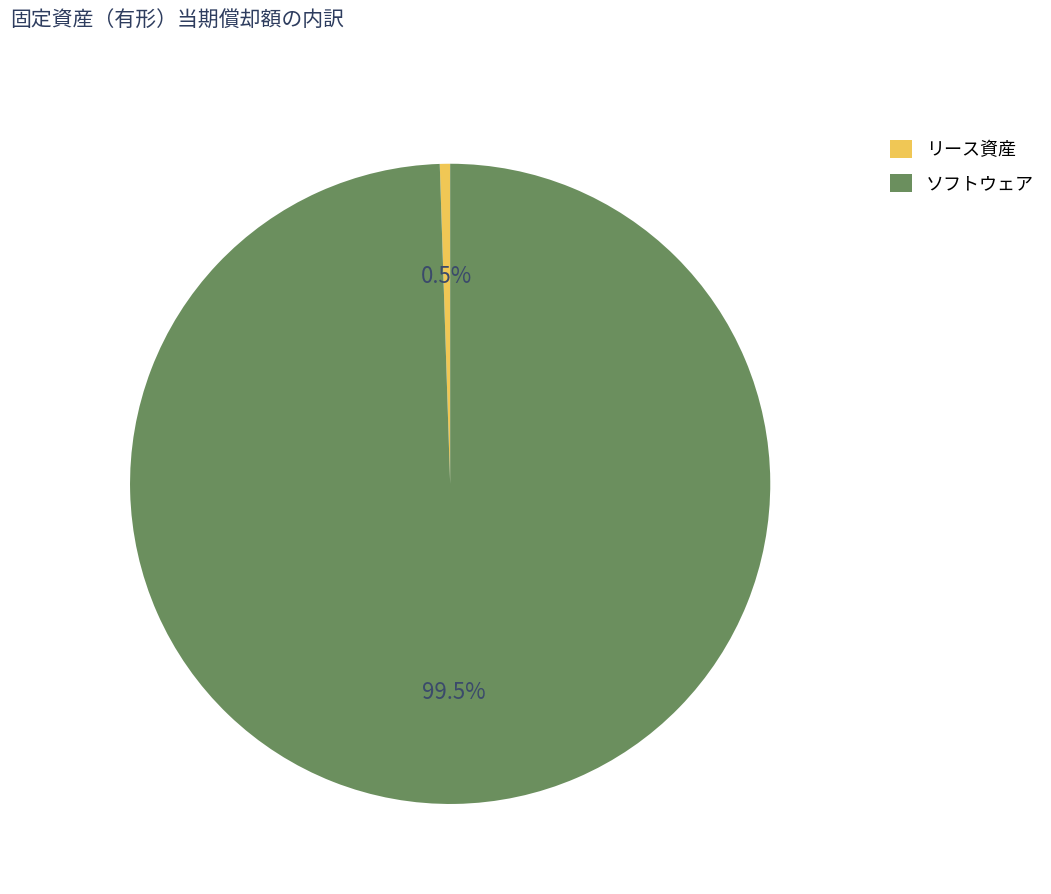

Which has a higher value, リース資産 or ソフトウェア?

ソフトウェア